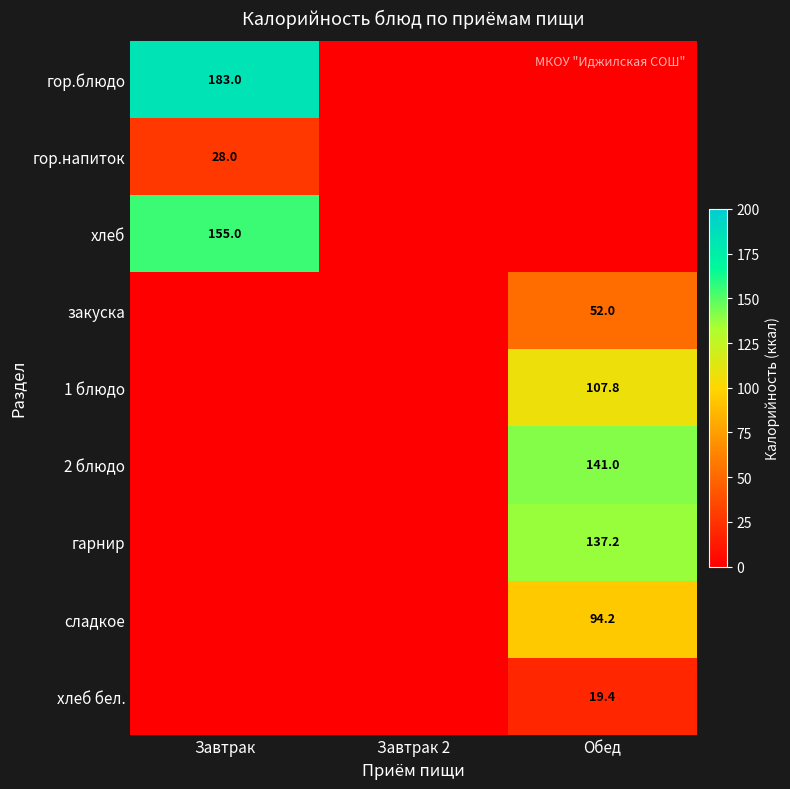

True or false: гор.напиток has a value of 28.0 at Завтрак.

True